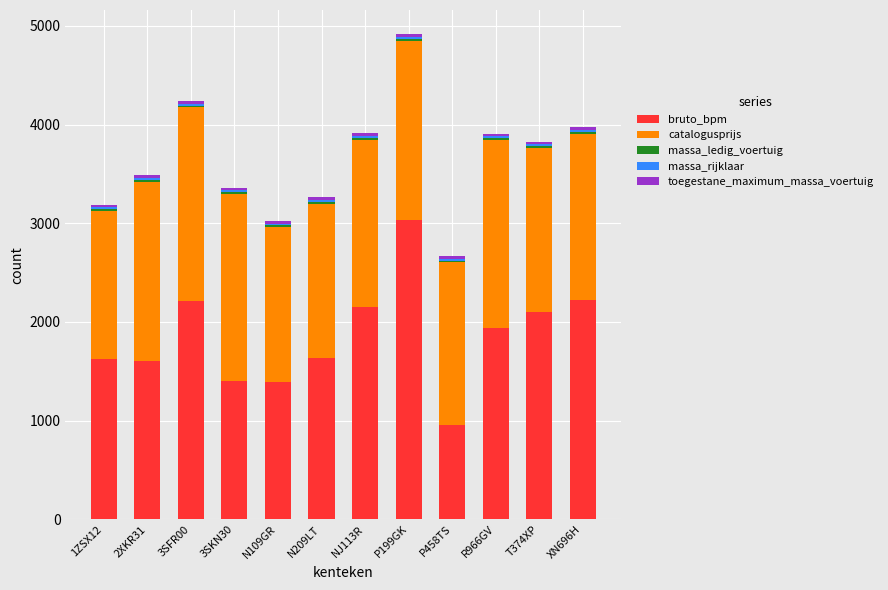

How many bars are there in total?

12